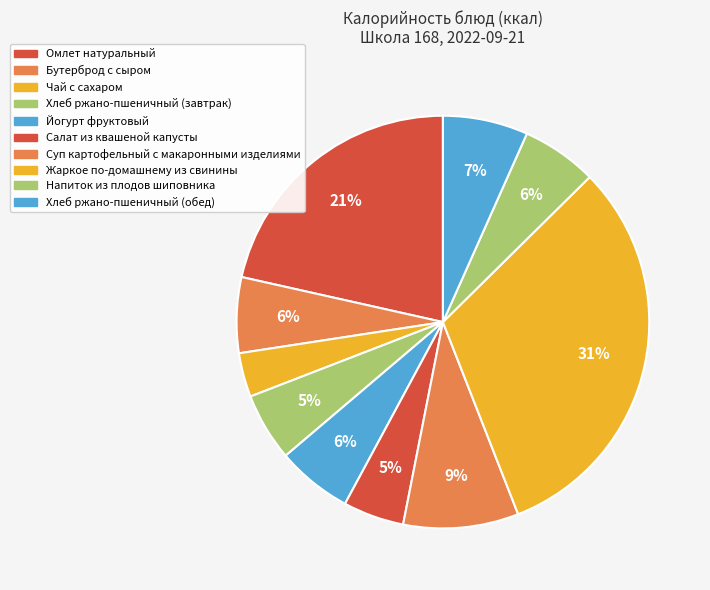

Count the number of slices in the pie.

10